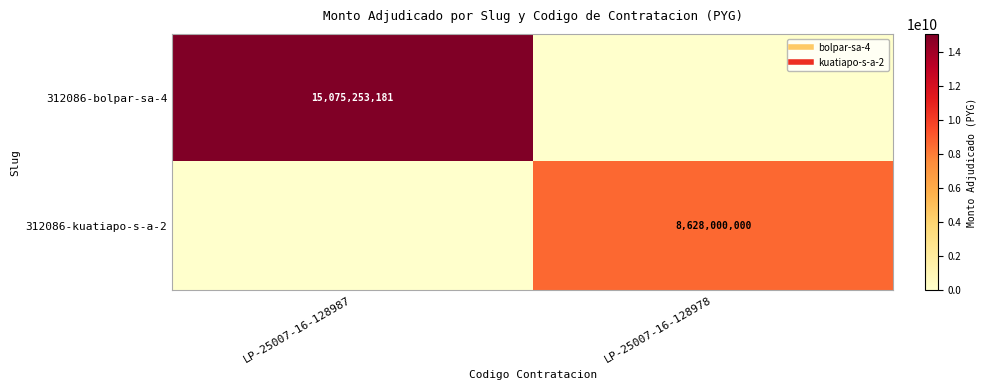

What is the spread (max minus min) of values at LP-25007-16-128987?

15075253181